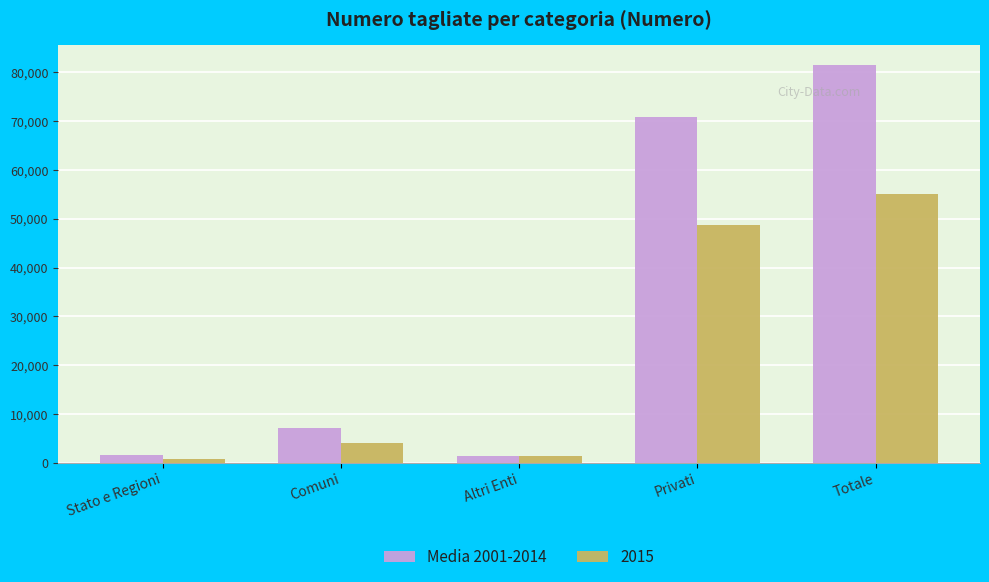

How many categories are shown in the chart?

5